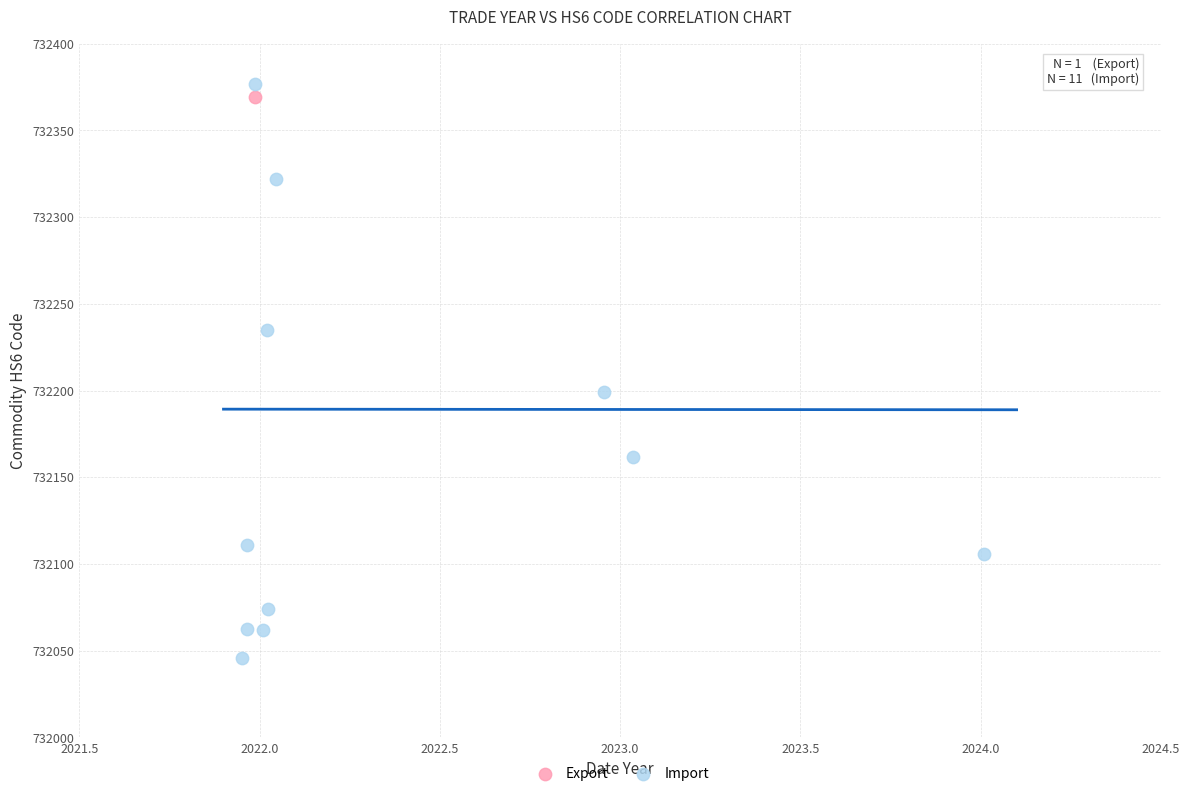

What are all the series names shown in the legend?

Export, Import